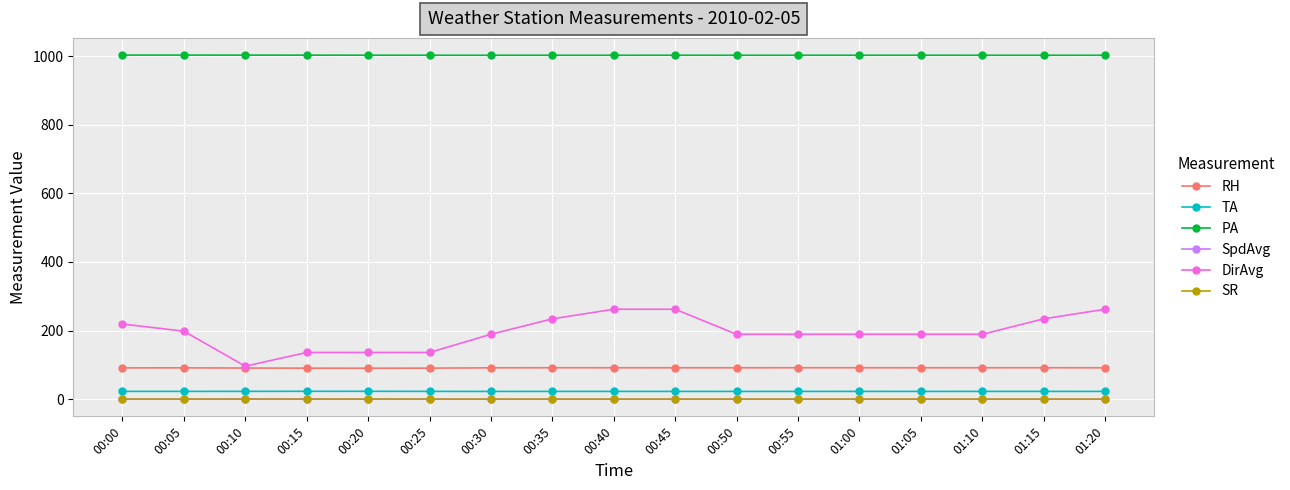

Which series has the largest total across all categories?

PA